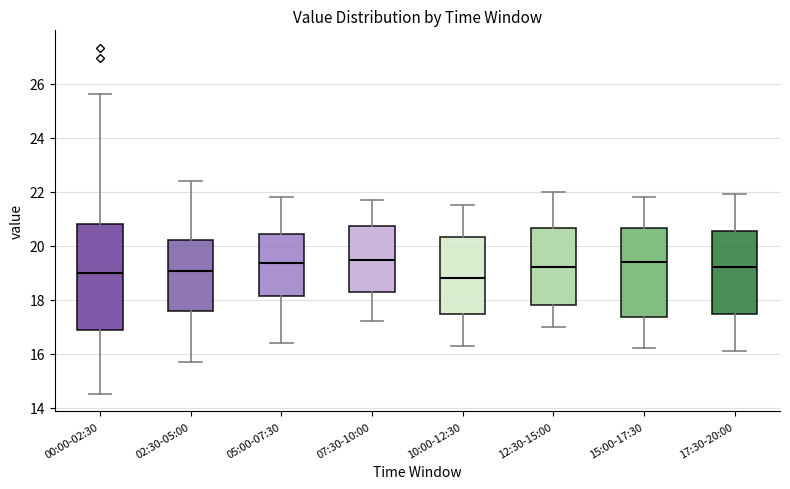

Which box's median line is the lowest?

10:00-12:30